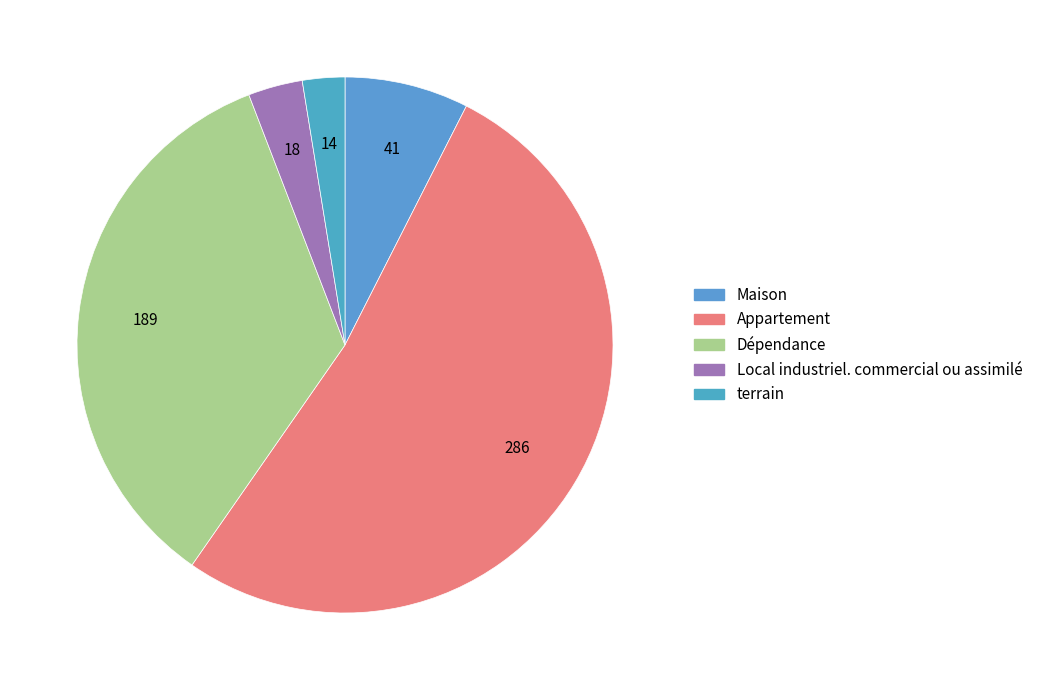

To the nearest percent, what percentage of the pie is Maison?

7%